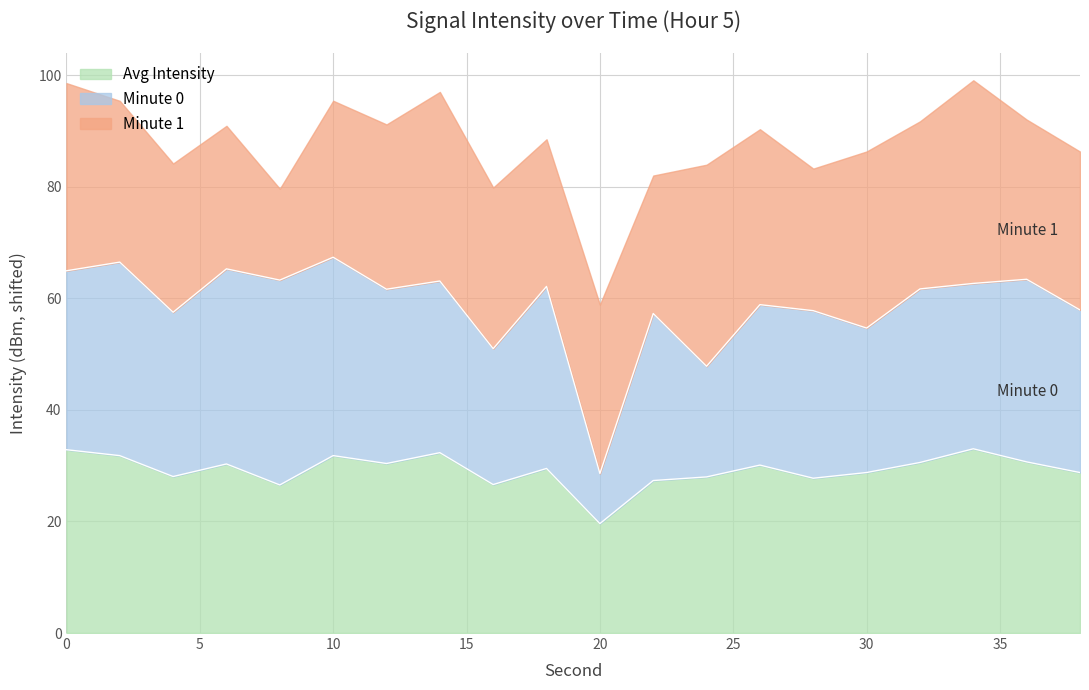

What is the highest value of the Avg Intensity series?

33.0